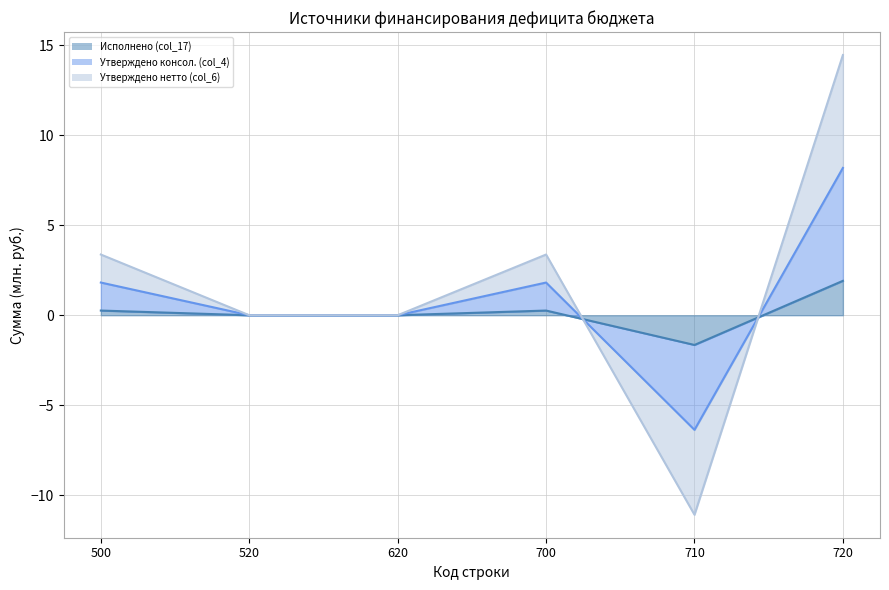

Is it true that Утверждено консол. (col_4) equals -11.1 at 710?

True